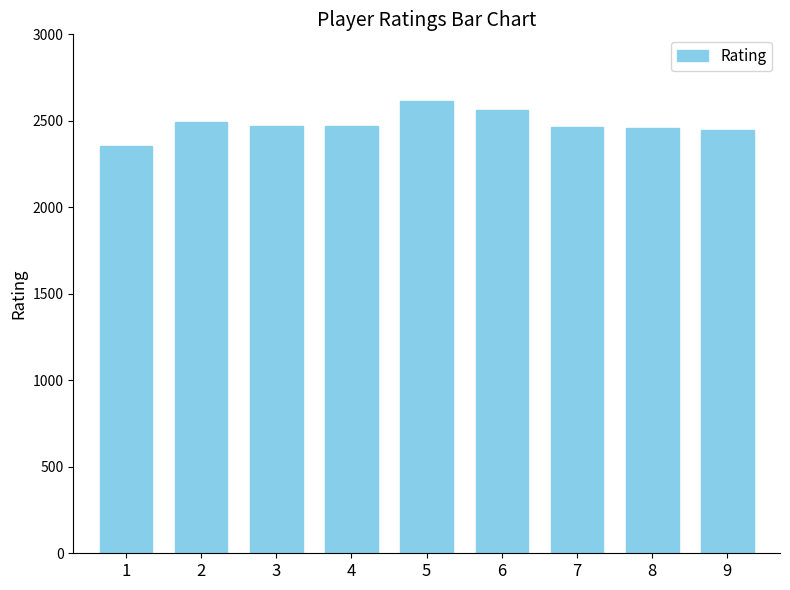

What is the average value?

2482